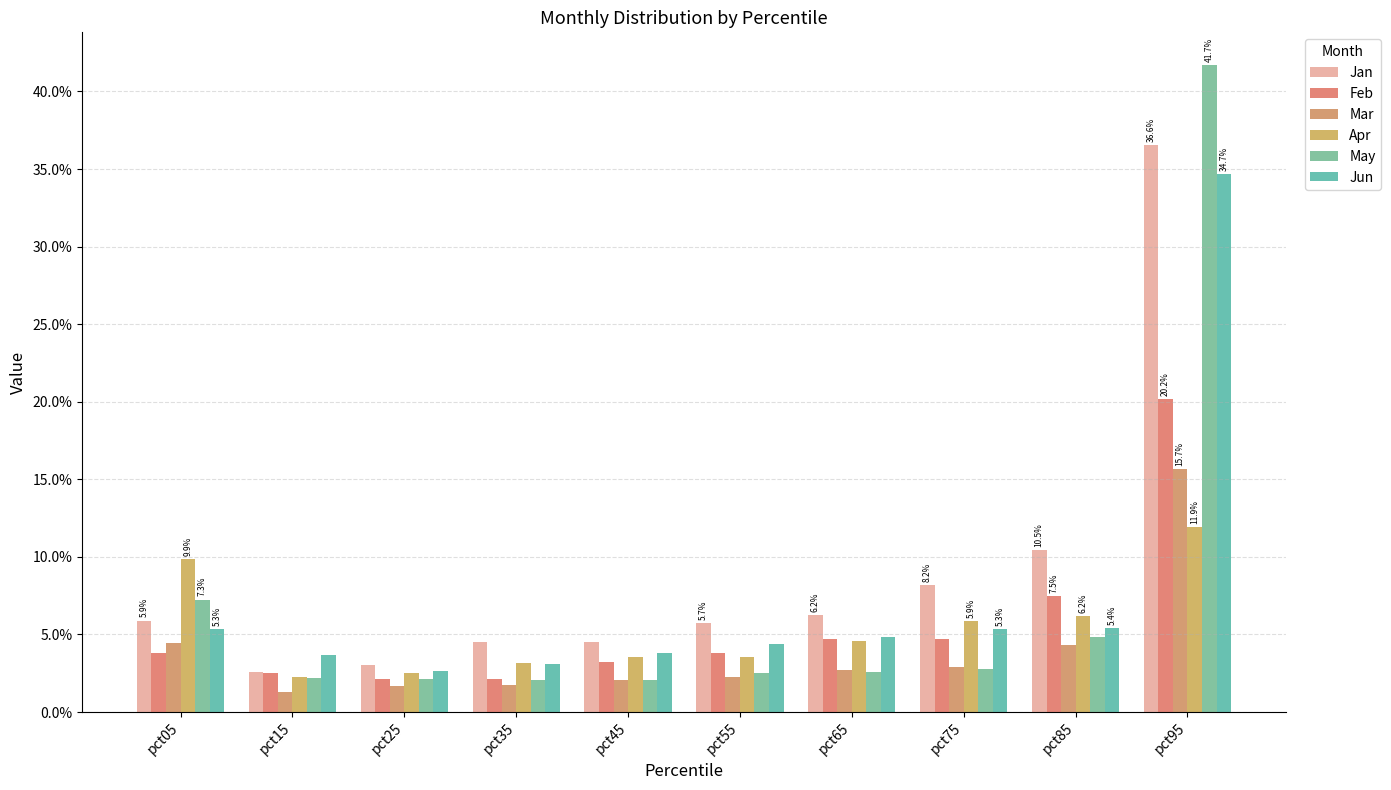

Which label corresponds to the smallest value in the chart?

pct15